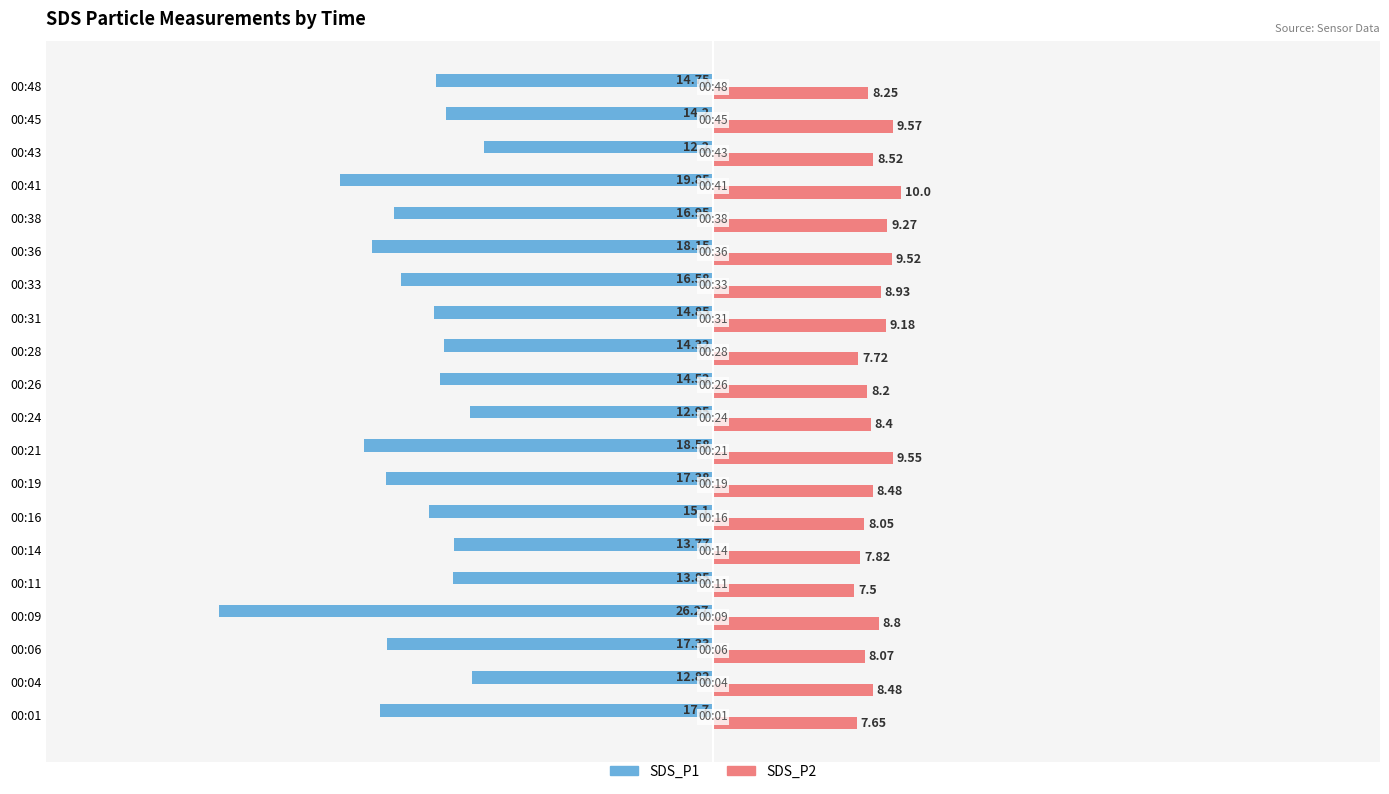

Which series has the largest total across all categories?

SDS_P2